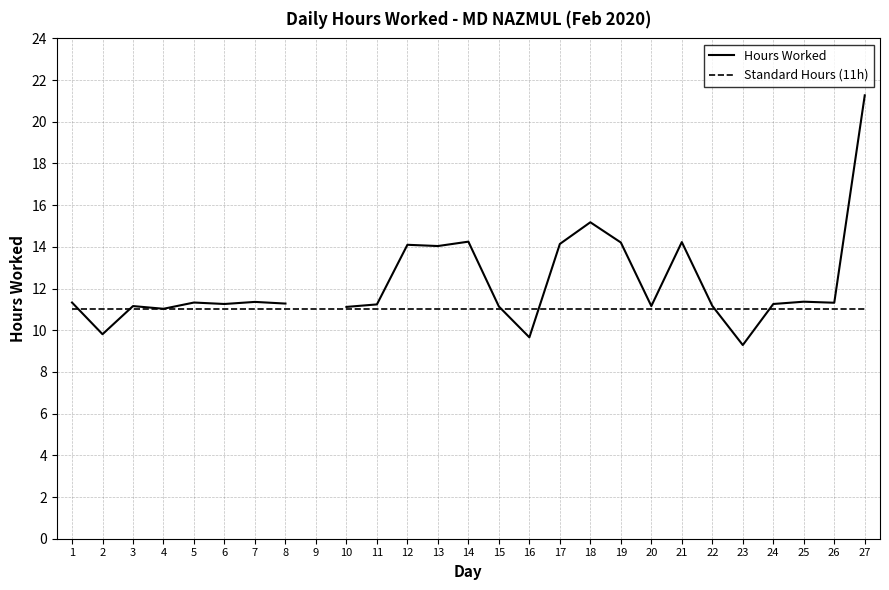

At how many categories does at least one series exceed 10?

27